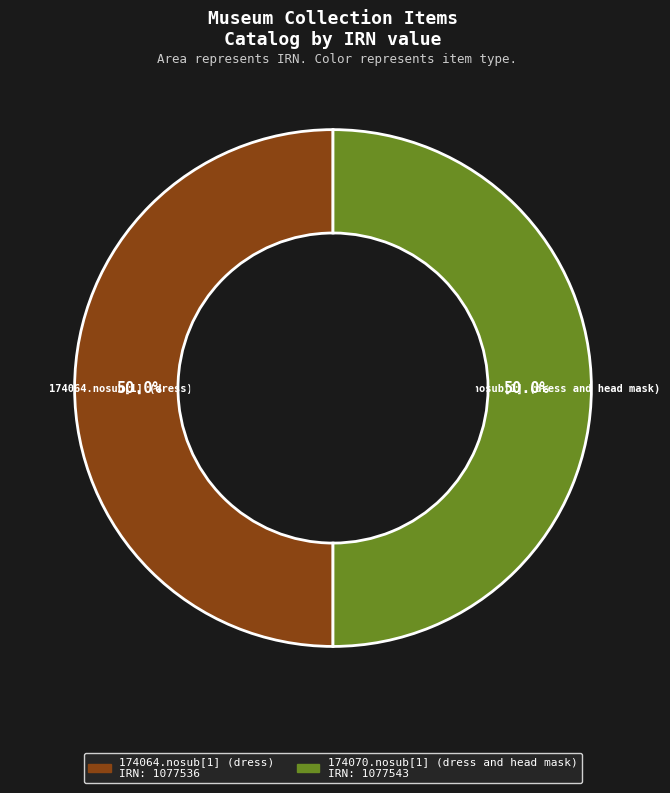

What is the ratio of the value at 174064.nosub[1] (dress) to the value at 174070.nosub[1] (dress and head mask)?

1.0